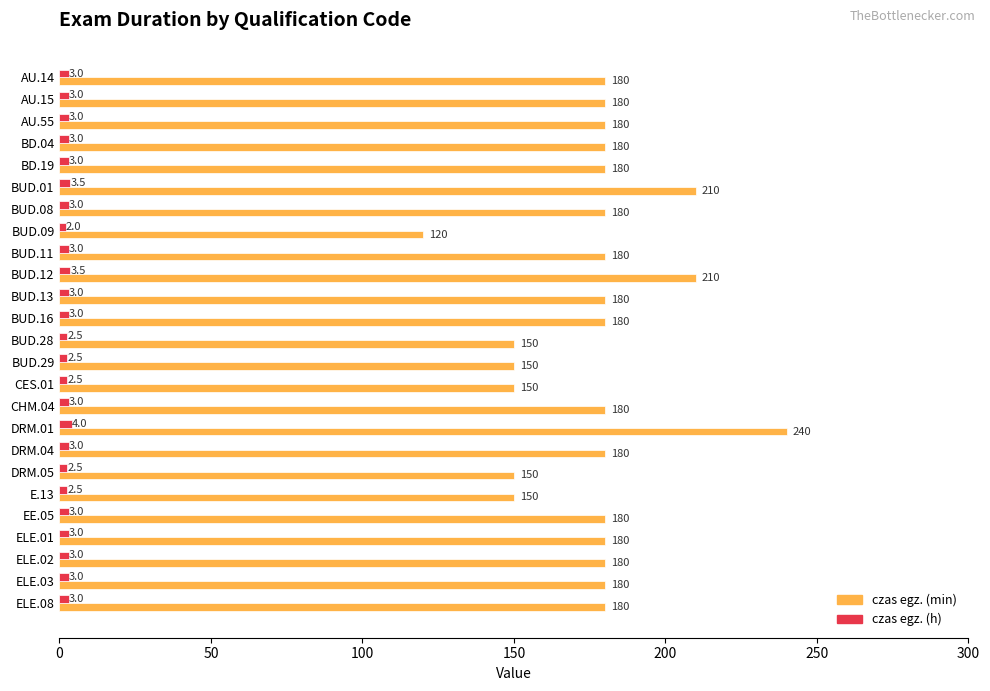

True or false: czas egz. (min) has a value of 240.0 at DRM.01.

True